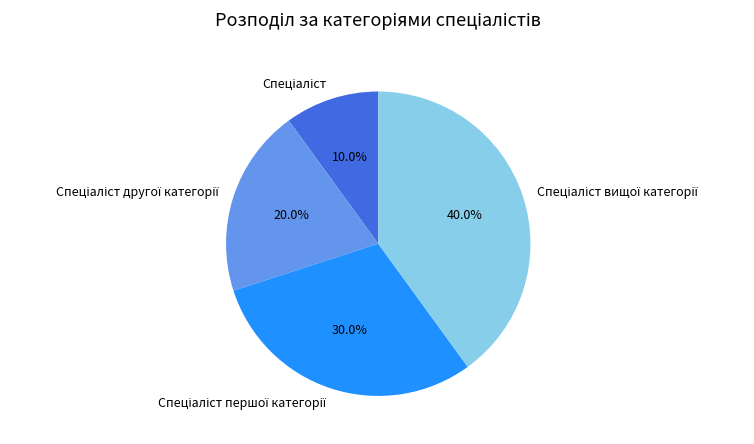

Does any single category account for the majority?

No